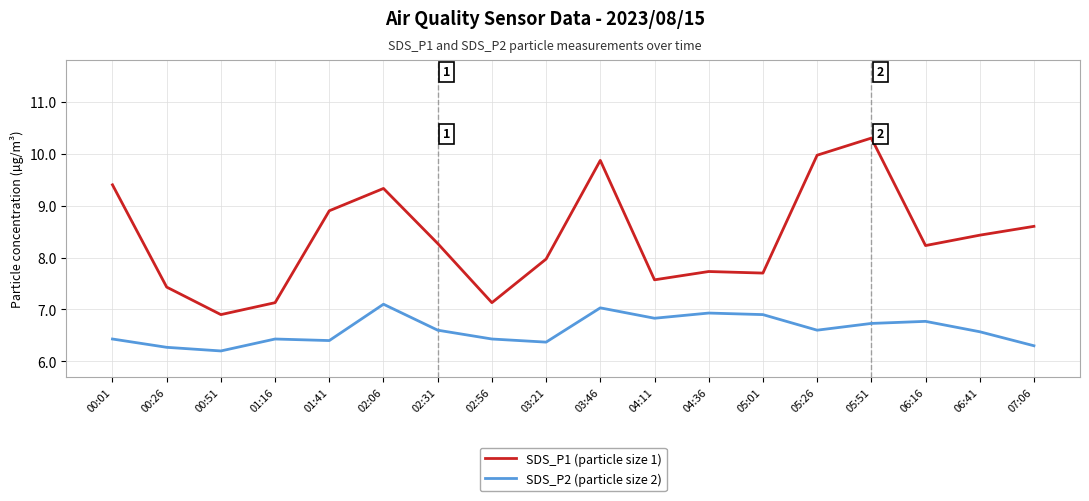

What is the sum of the SDS_P1 (particle size 1) values at 07:06 and 02:56?

15.7